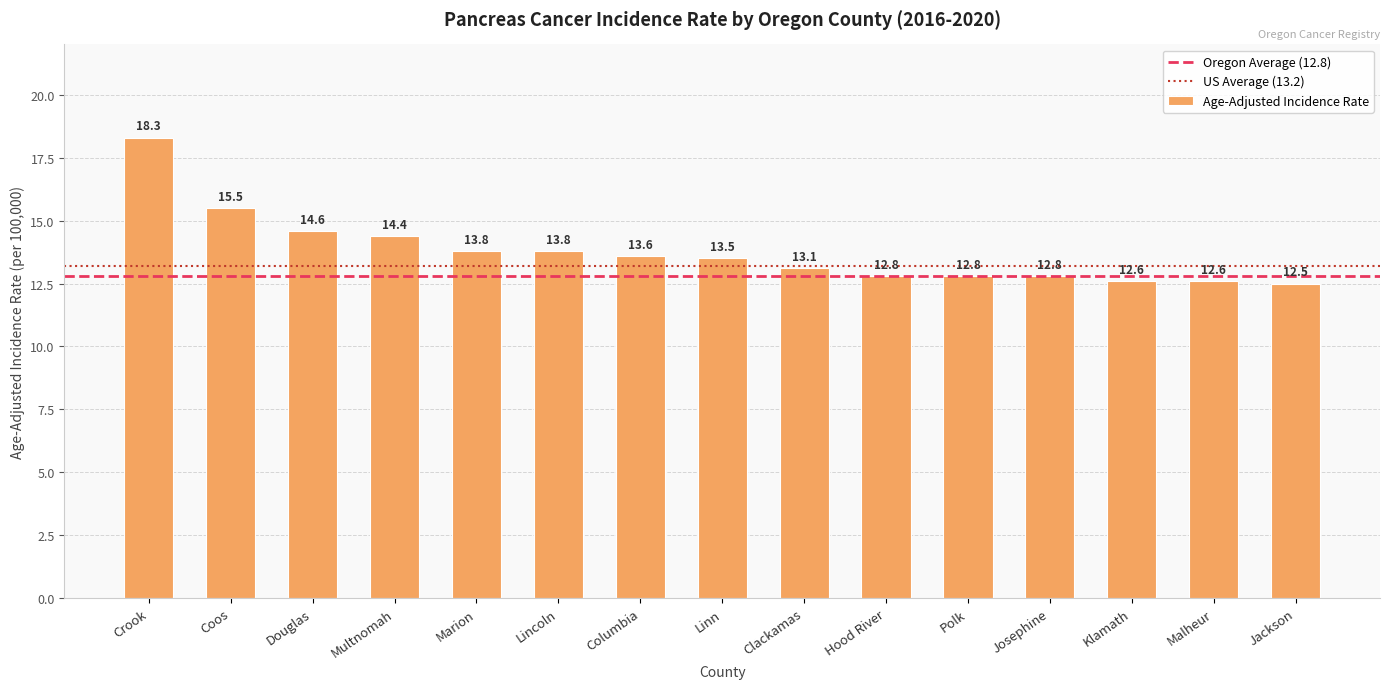

Approximately how many times larger is the value at Klamath compared to Linn?

0.9